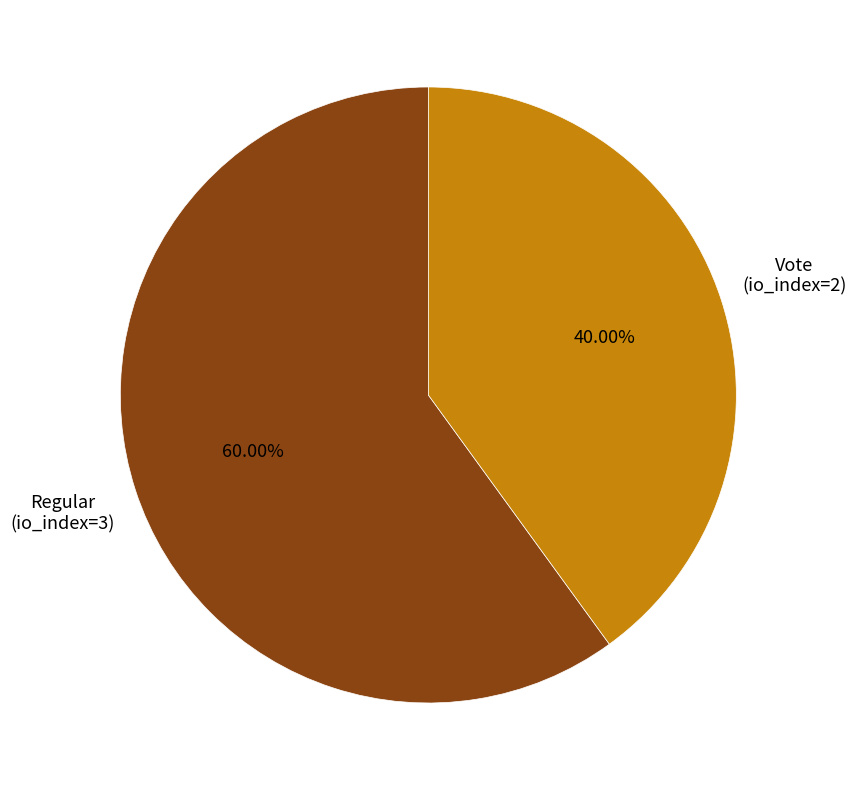

How many slices are in this pie chart?

2